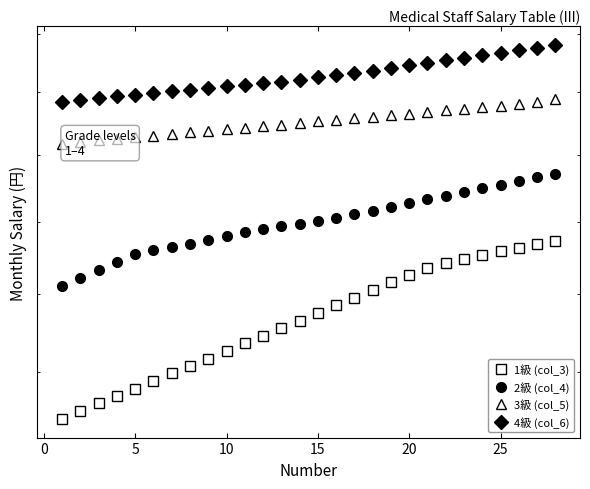

What is the difference between the maximum and minimum values in the 1級 (col_3) series?

45471